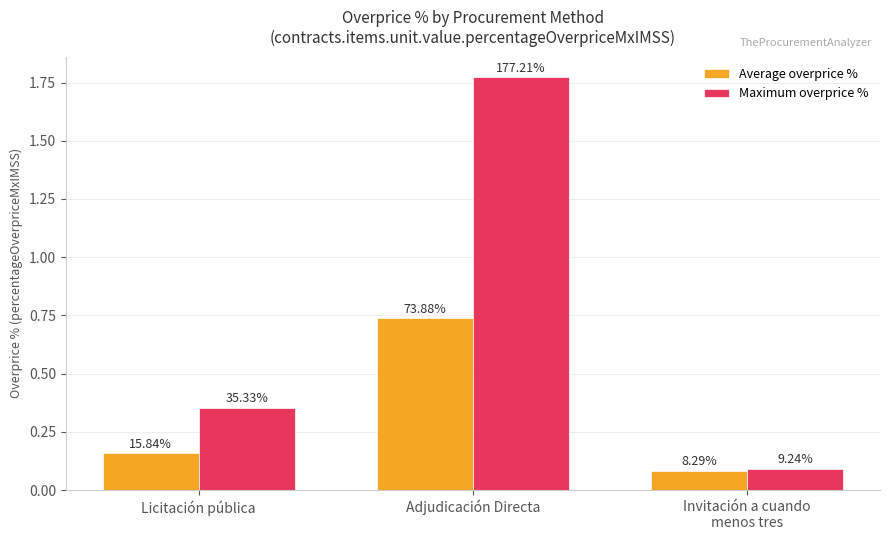

What are all the series names shown in the legend?

Average overprice %, Maximum overprice %